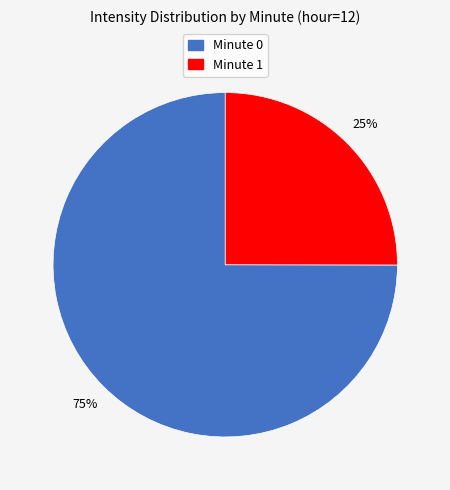

How many slices are in this pie chart?

2